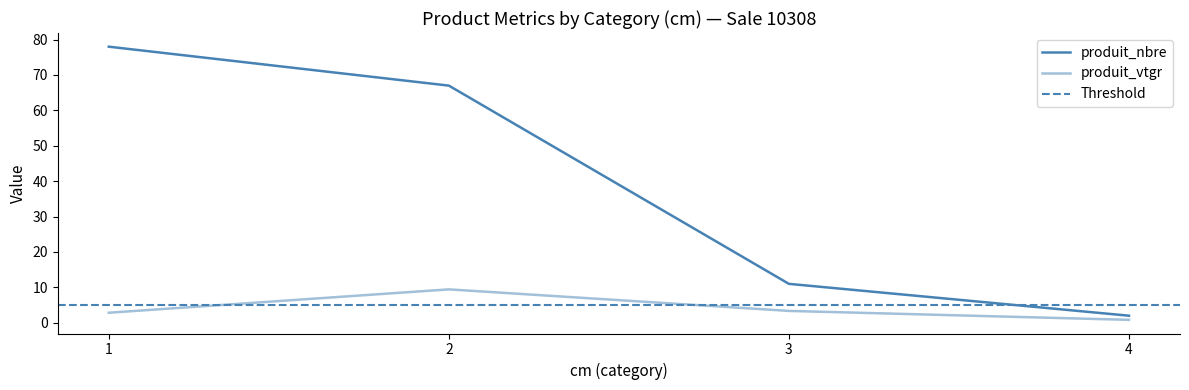

What is the difference between the maximum and minimum values?

76